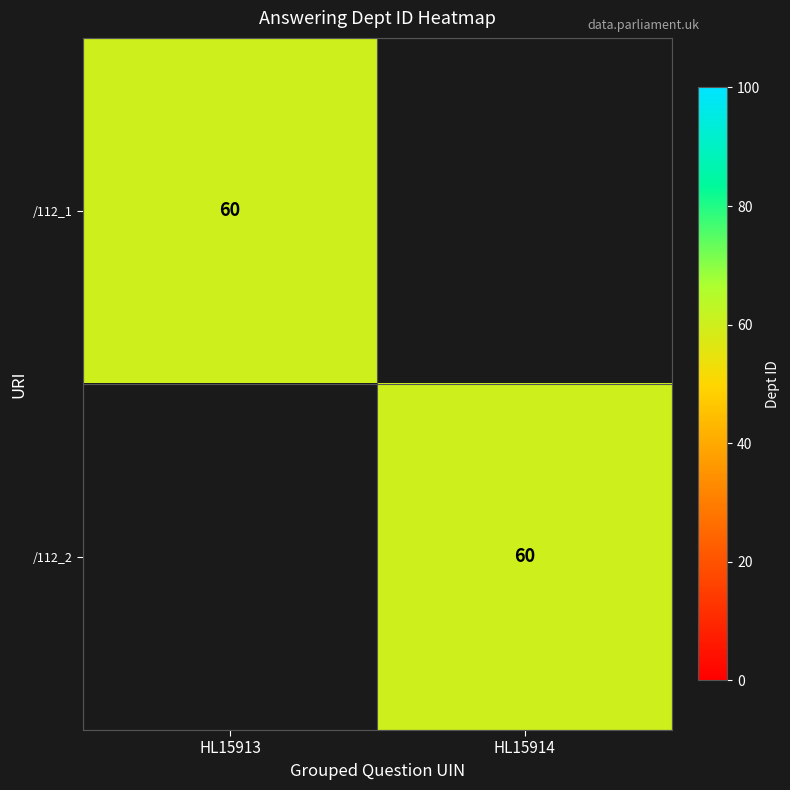

True or false: /112_2 has a value of 30 at HL15914.

False